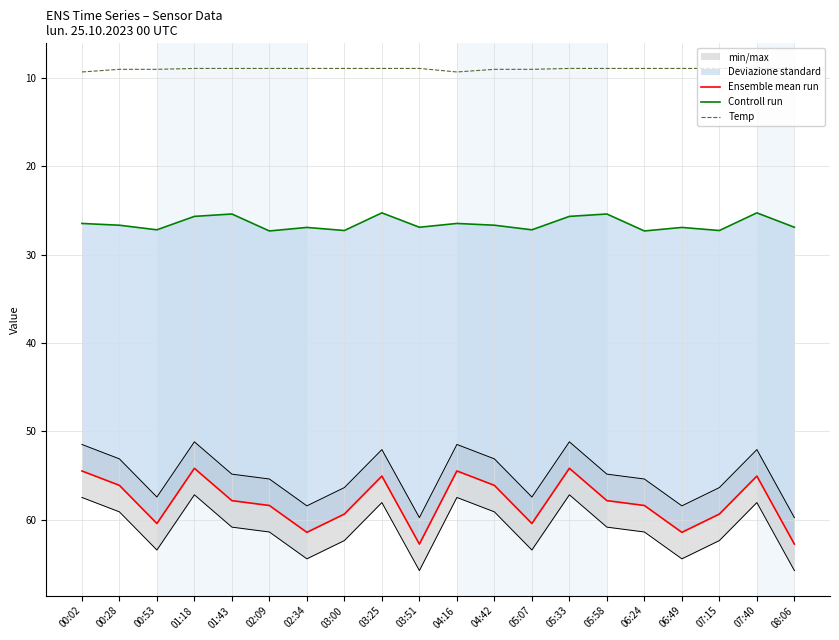

Where does the Ensemble mean run series first go above 58?

00:53